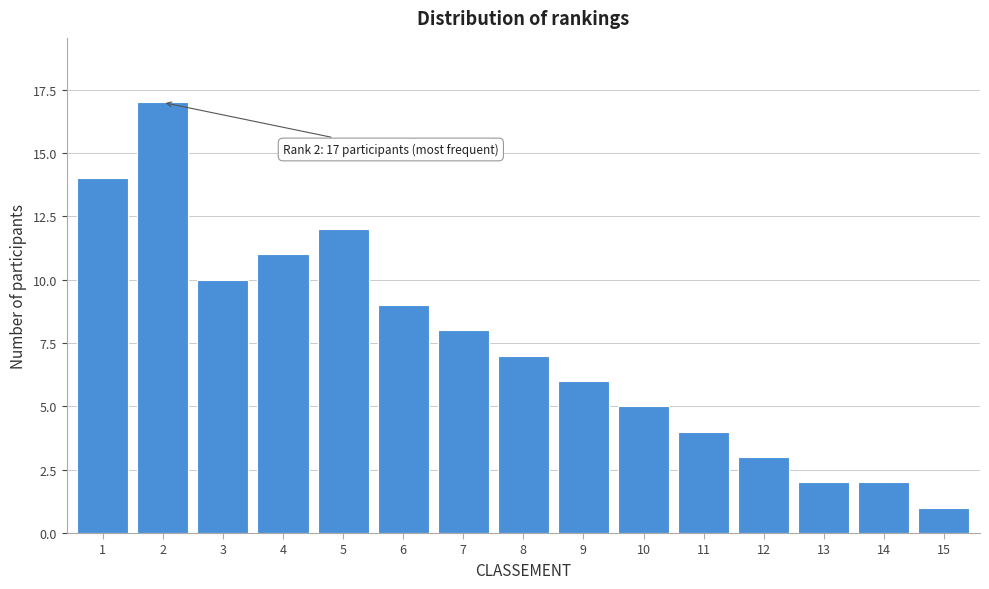

Reading right to left, what are all the values shown in this chart?

15=1	14=2	13=2	12=3	11=4	10=5	9=6	8=7	7=8	6=9	5=12	4=11	3=10	2=17	1=14